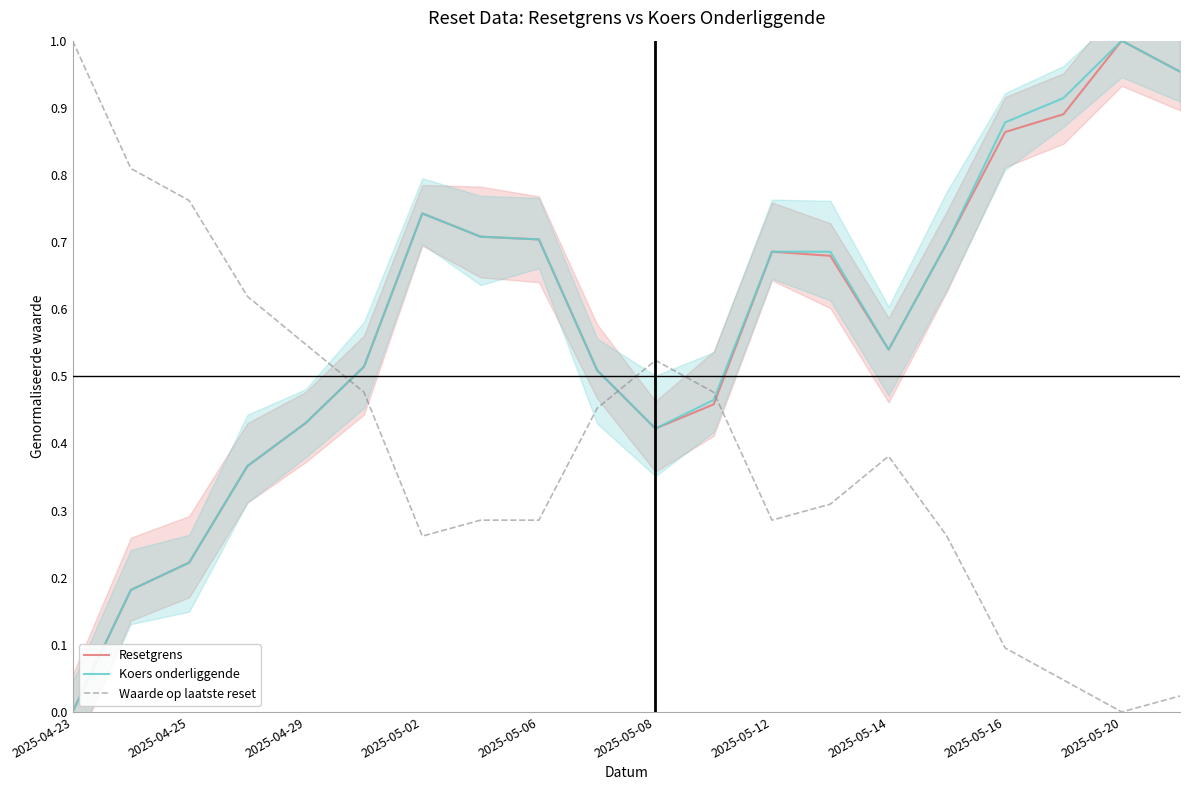

Rank the series by their maximum value, from highest to lowest.

Resetgrens, Koers onderliggende, Waarde op laatste reset